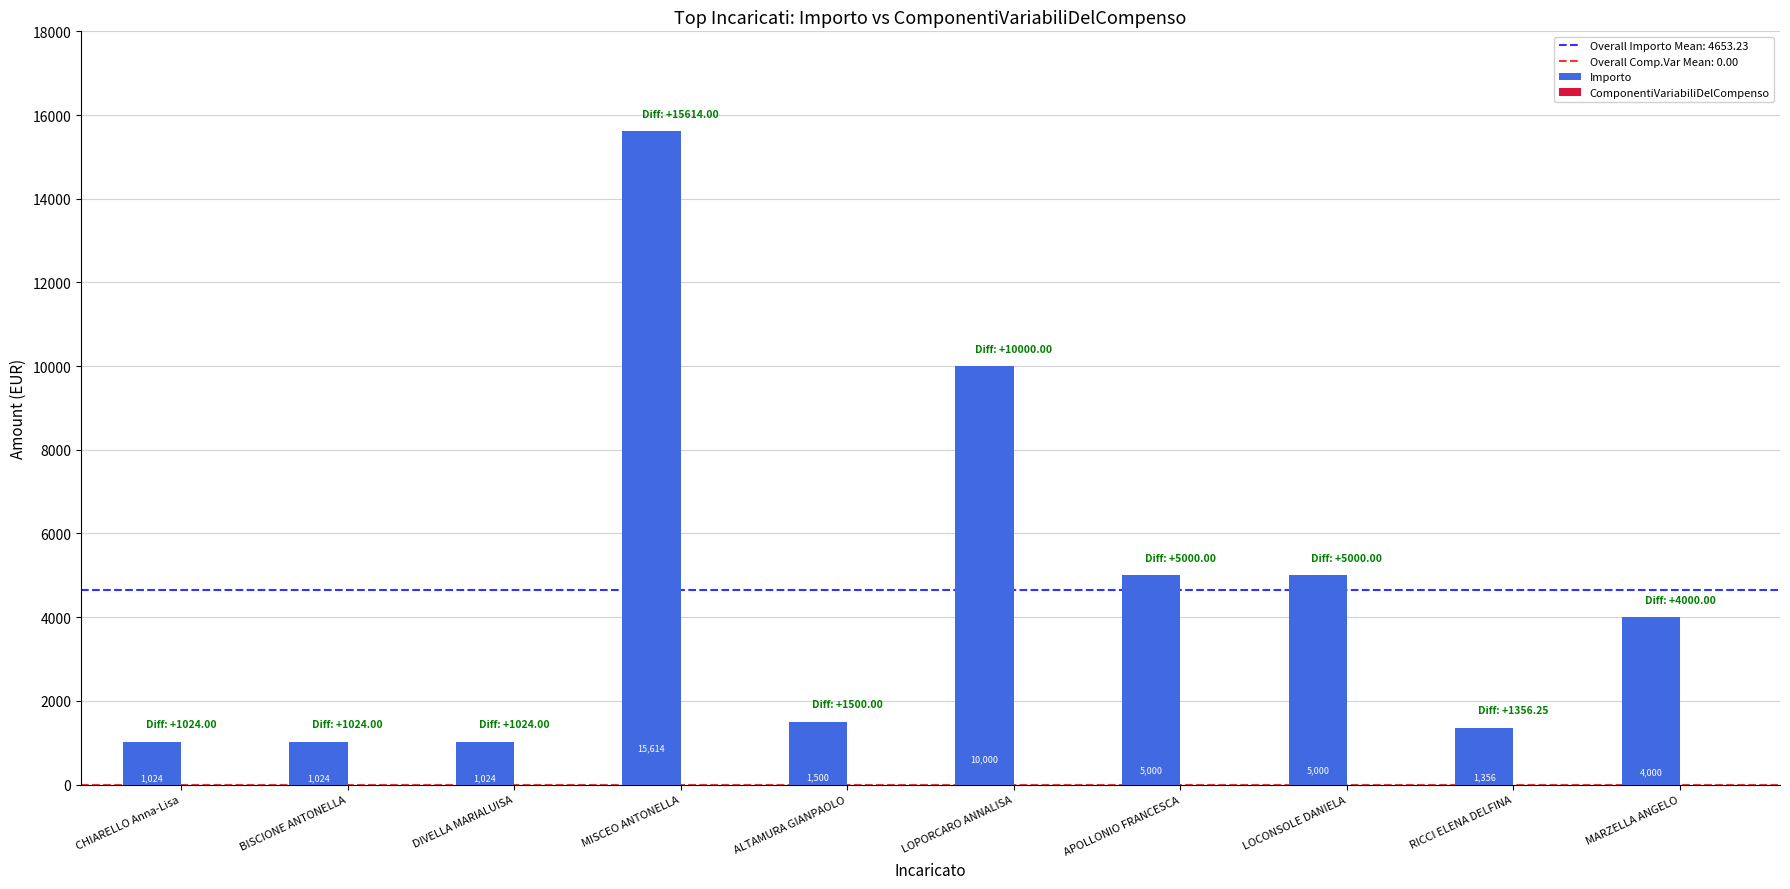

True or false: the data shows 1024.0 at BISCIONE ANTONELLA.

True